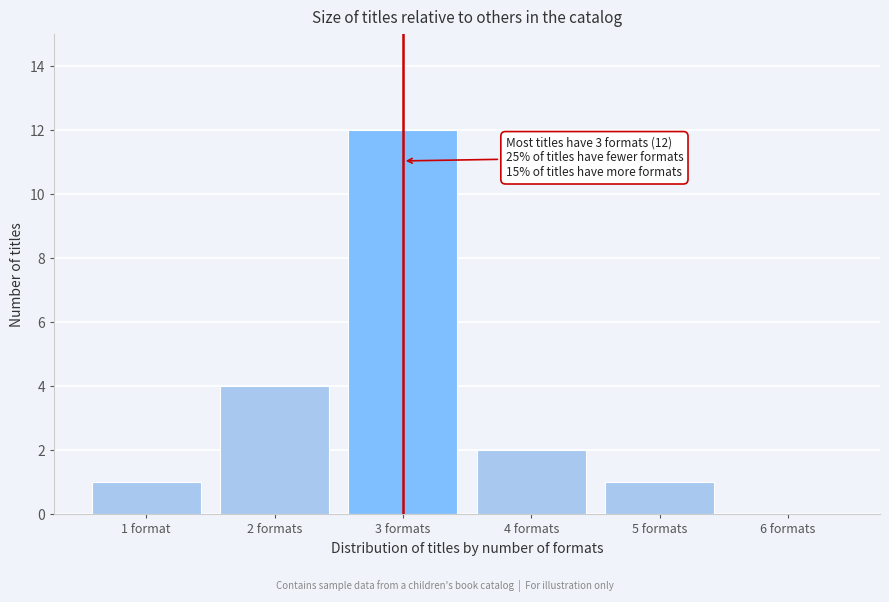

Reading right to left, list all the values displayed in this chart.

6 formats=0	5 formats=1	4 formats=2	3 formats=12	2 formats=4	1 format=1